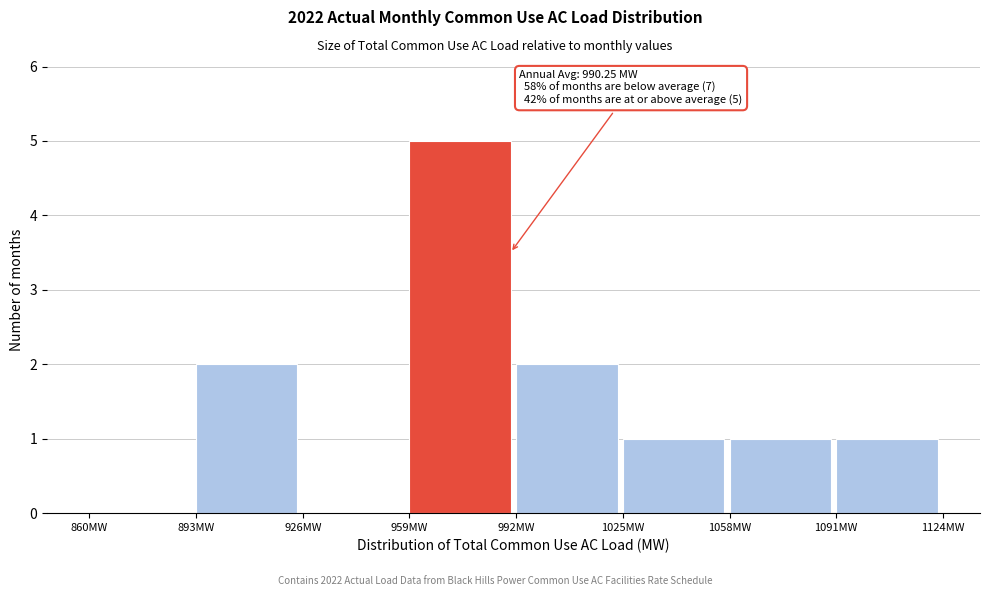

Over which range of the x-axis is the bar tallest?

959 to 992